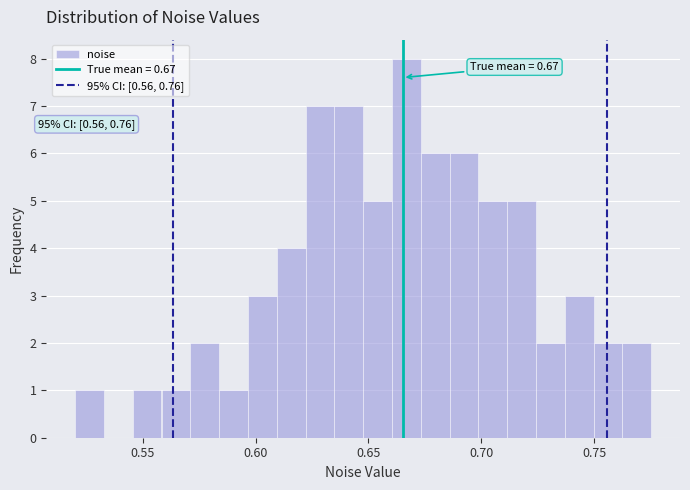

Around what value on the x-axis is the tallest bar? Give the approximate position of its centre, as read against the axis.

0.665